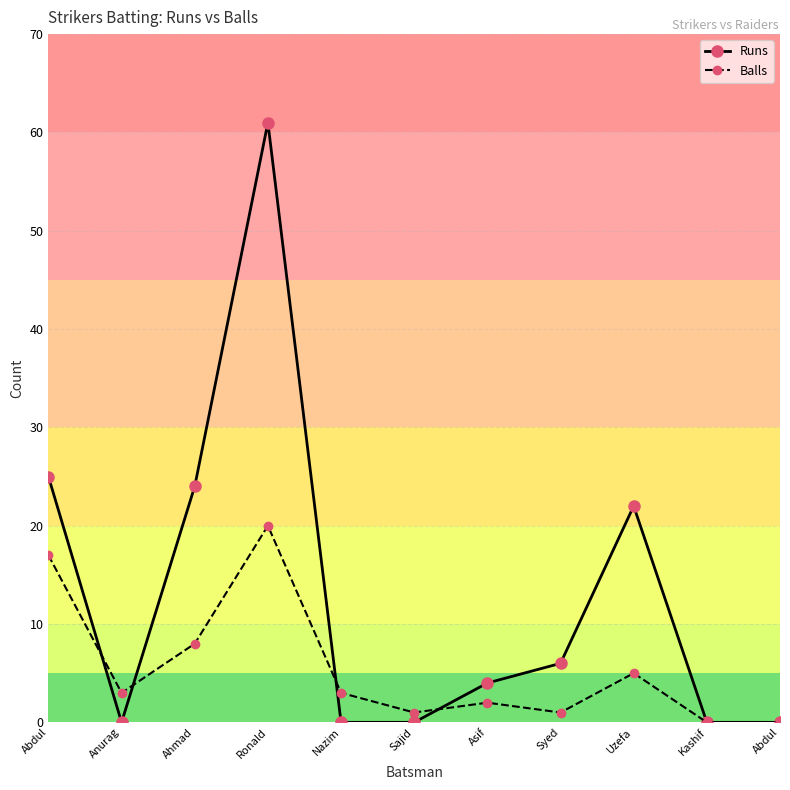

Where is the first local maximum for Runs?

Ronald